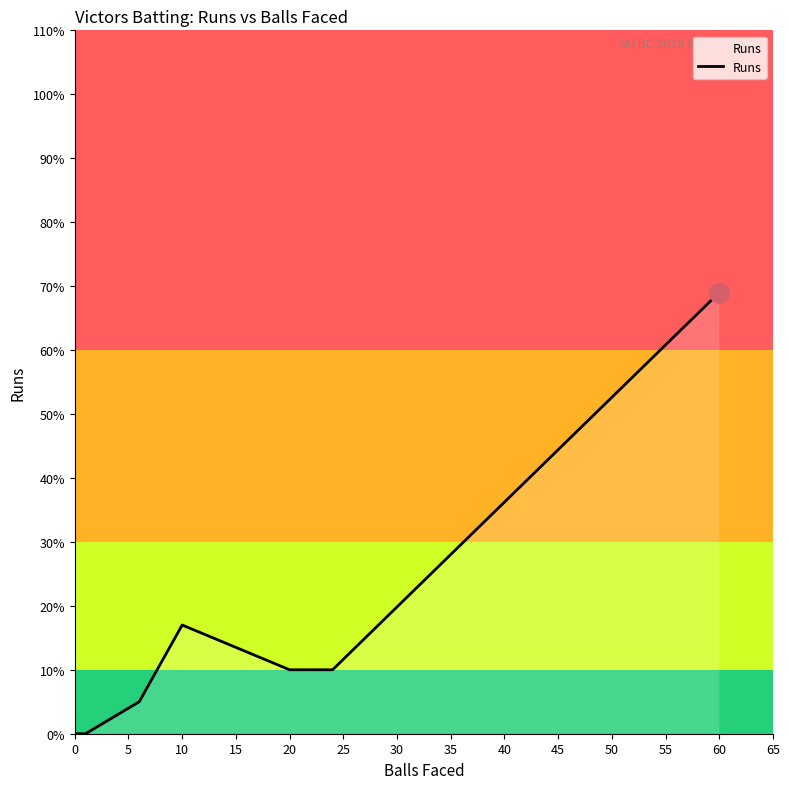

What is the change in value from 25 to 35?

+17